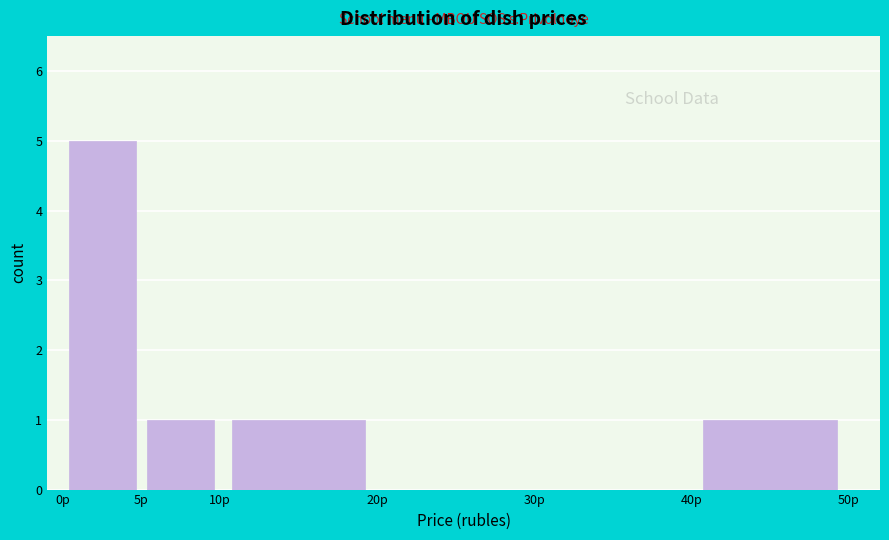

What is the height of the bar covering 10 to 20 on the x-axis? The values are not printed on the chart, so give them approximately, as read against the axis.

1